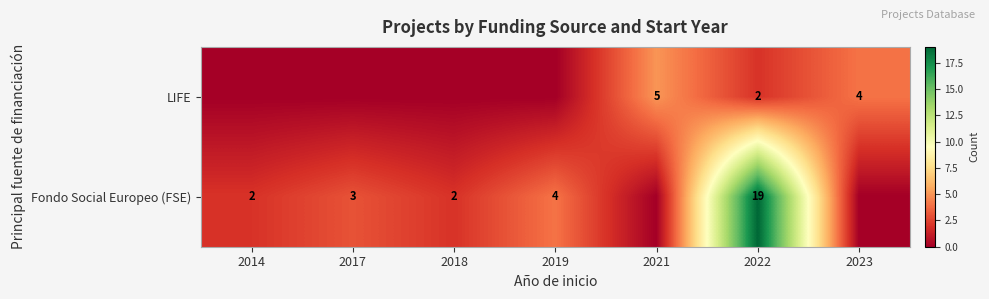

True or false: Fondo Social Europeo (FSE) has a value of 25 at 2022.

False